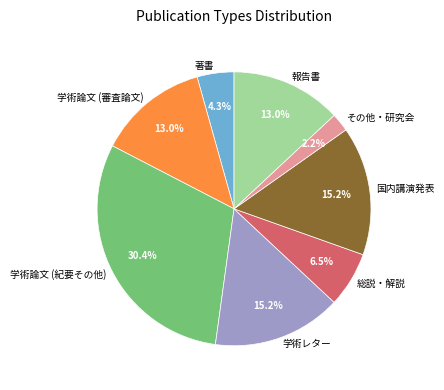

Between 学術論文 (審査論文) and 国内講演発表, which is larger?

国内講演発表